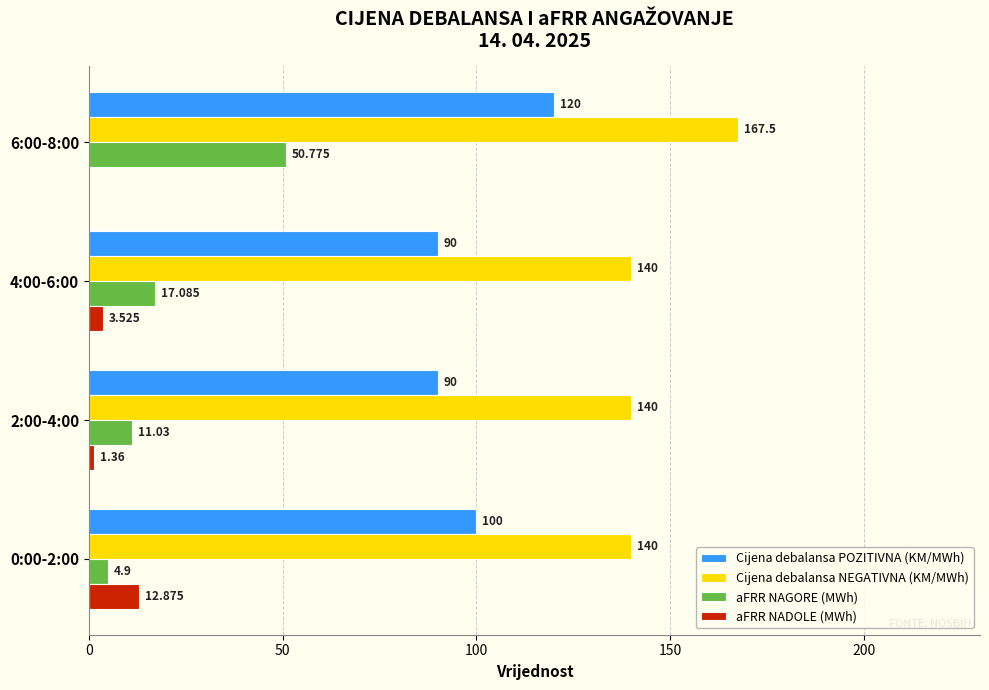

Is the value of Cijena debalansa NEGATIVNA (KM/MWh) at 4:00-6:00 greater than the value of Cijena debalansa POZITIVNA (KM/MWh) at 6:00-8:00?

Yes